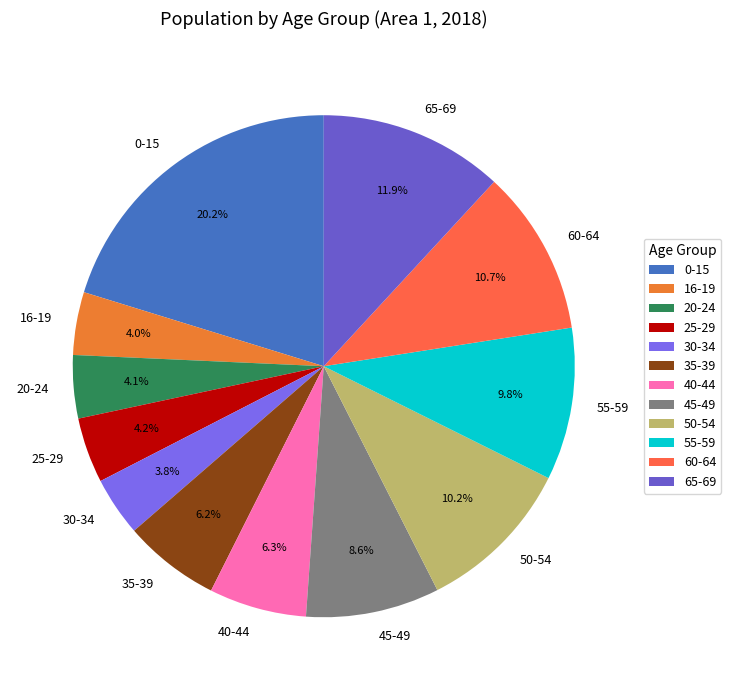

Count the number of slices in the pie.

12